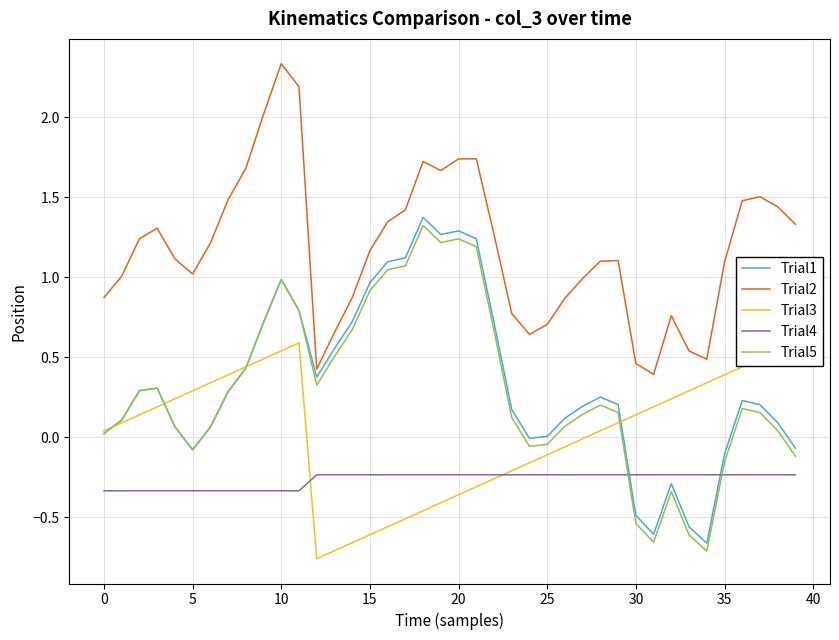

How many interior local peaks does the Trial2 series have?

7